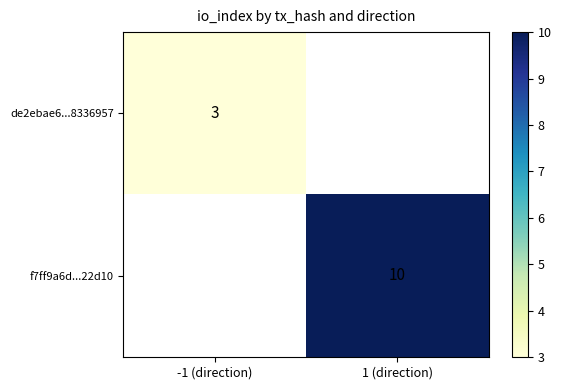

Is the value of de2ebae6...8336957 at -1 (direction) greater than the value of f7ff9a6d...22d10 at 1 (direction)?

No